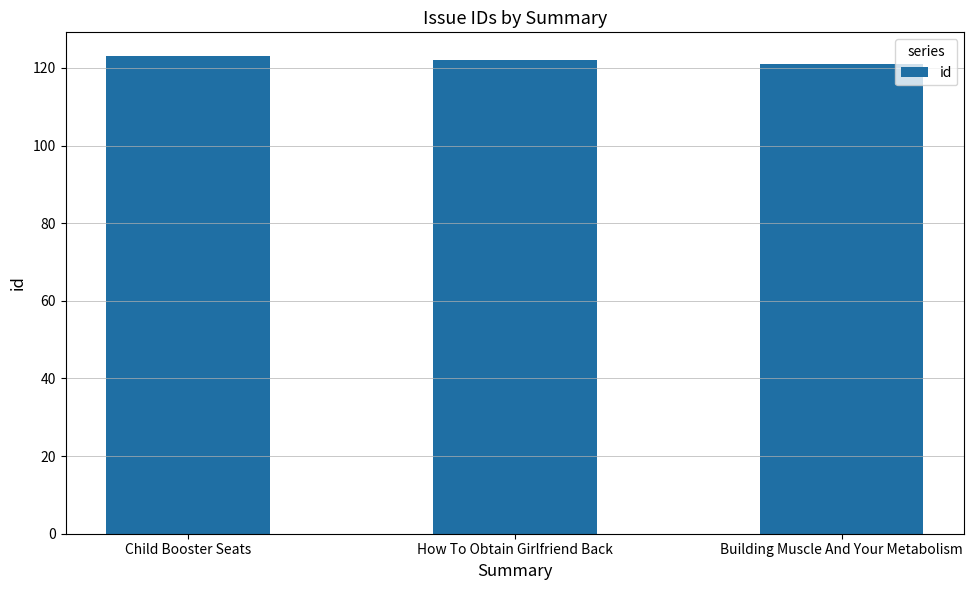

What is the sum of the values at Building Muscle And Your Metabolism and Child Booster Seats?

244